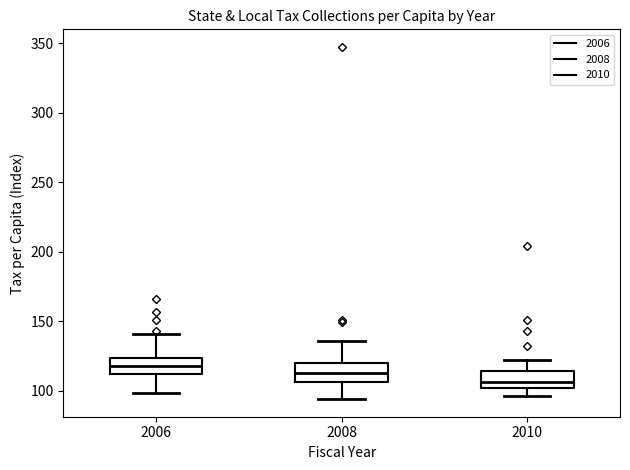

Reading left to right, read every box against the y-axis: the position of its median line, the range the box covers, and the ends of its whiskers. The values are not printed on the chart, so give them approximately, as read against the axis.

2006: median 115, box 110 to 125, whiskers 100 to 140
2008: median 115, box 105 to 120, whiskers 95 to 135
2010: median 105, box 100 to 115, whiskers 95 to 120